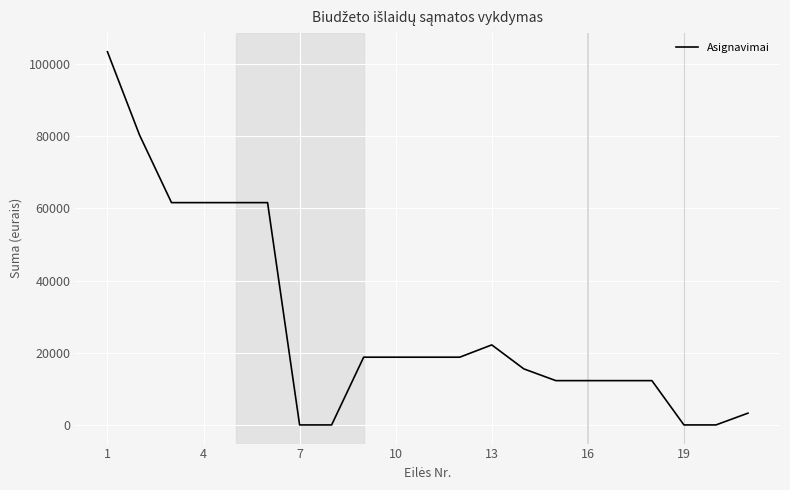

What is the greatest value displayed?

103400